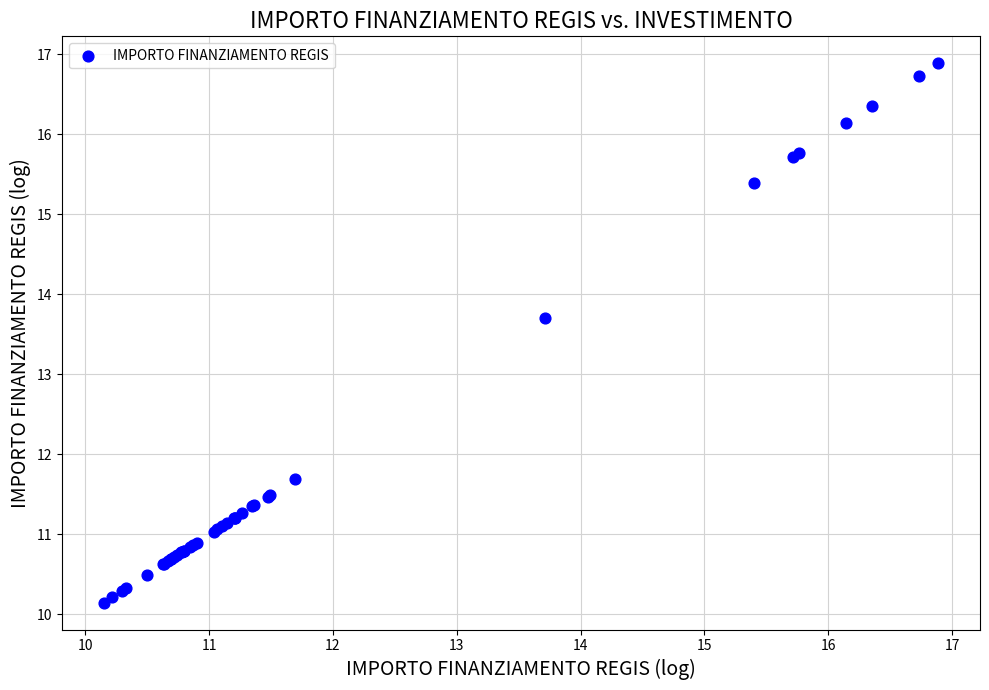

What Y value in the scatter plot is closest to 13?

13.7